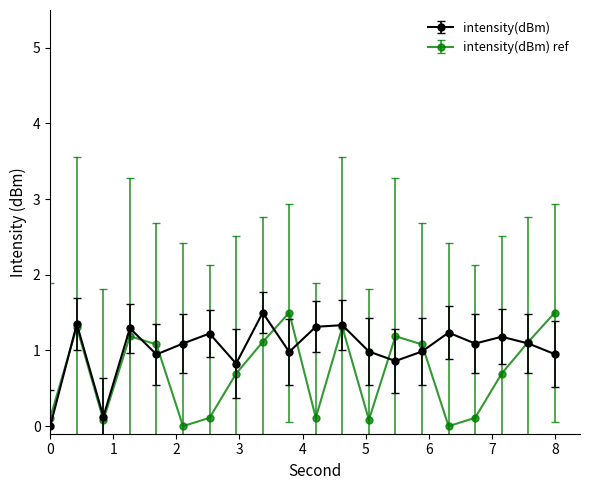

What is the maximum value shown in the chart?

1.5